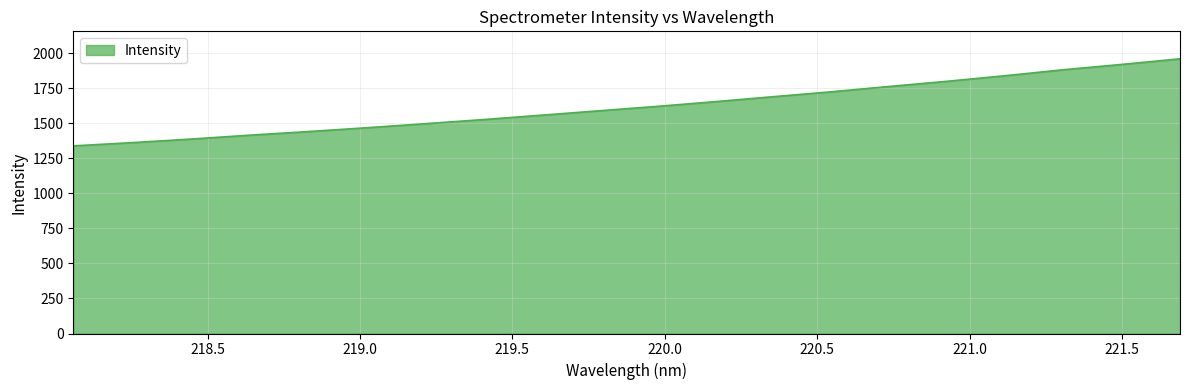

True or false: the data has more than 0 interior local peaks.

False